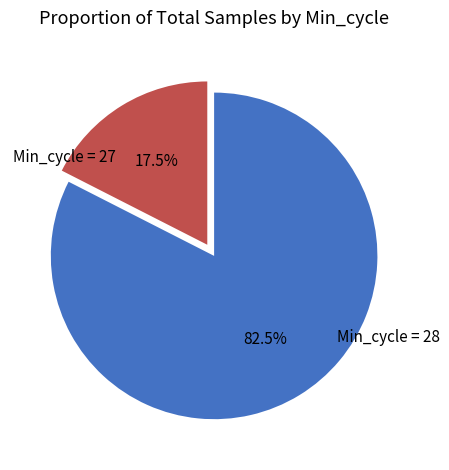

Rank the categories by value from highest to lowest.

Min_cycle = 28, Min_cycle = 27